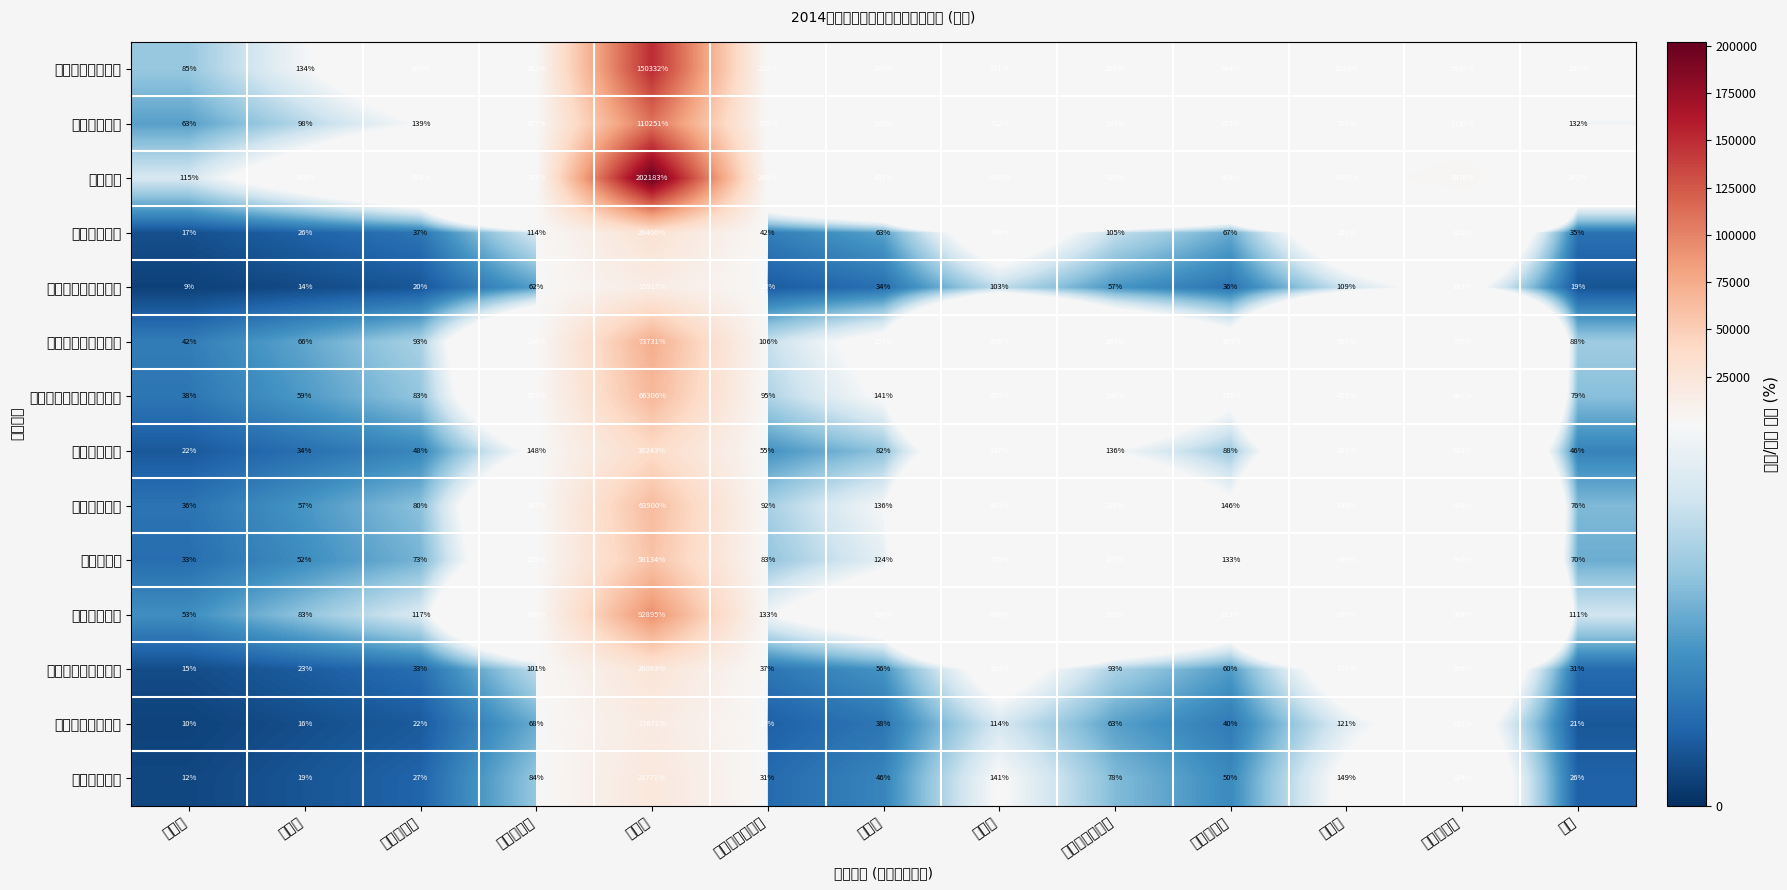

Which has a higher value, 城镇土地使用税 or 增值税?

城镇土地使用税